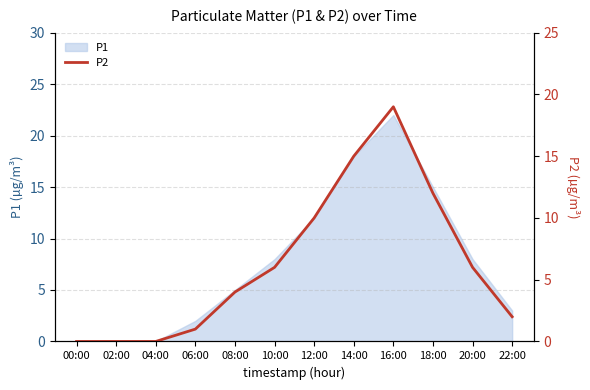

True or false: the data shows 19 at 16:00.

True